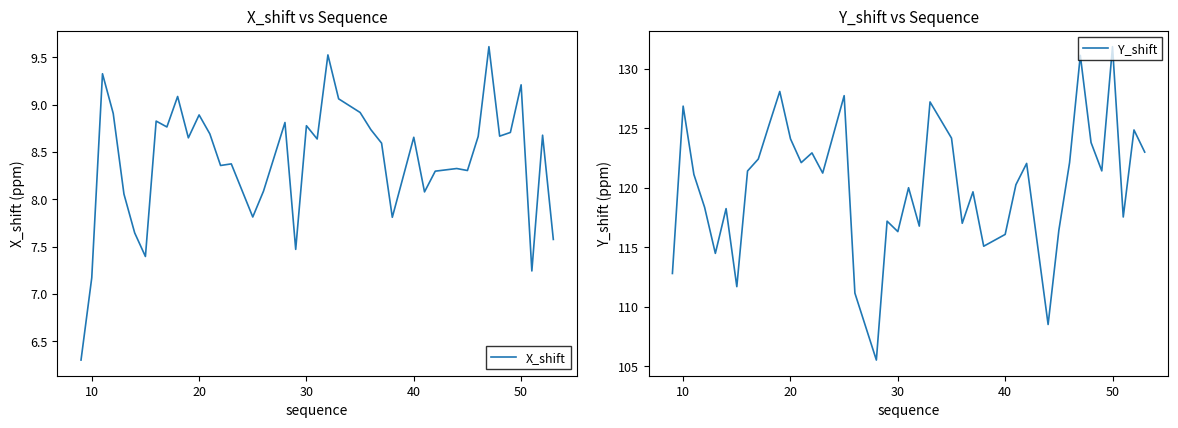

True or false: Y_shift has more than 1 points higher than both neighbors.

True